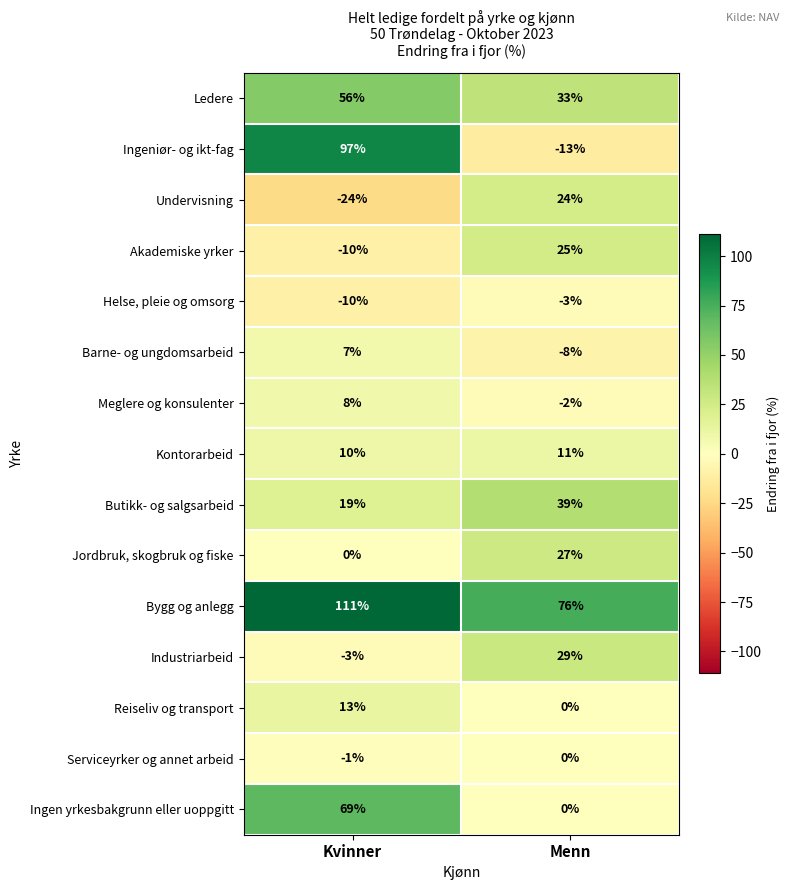

What is the difference between the Ingen yrkesbakgrunn eller uoppgitt values at Kvinner and Menn?

69